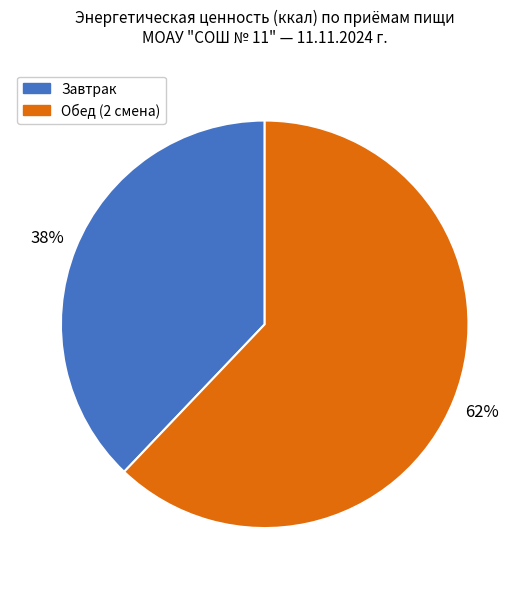

How many slices are in this pie chart?

2